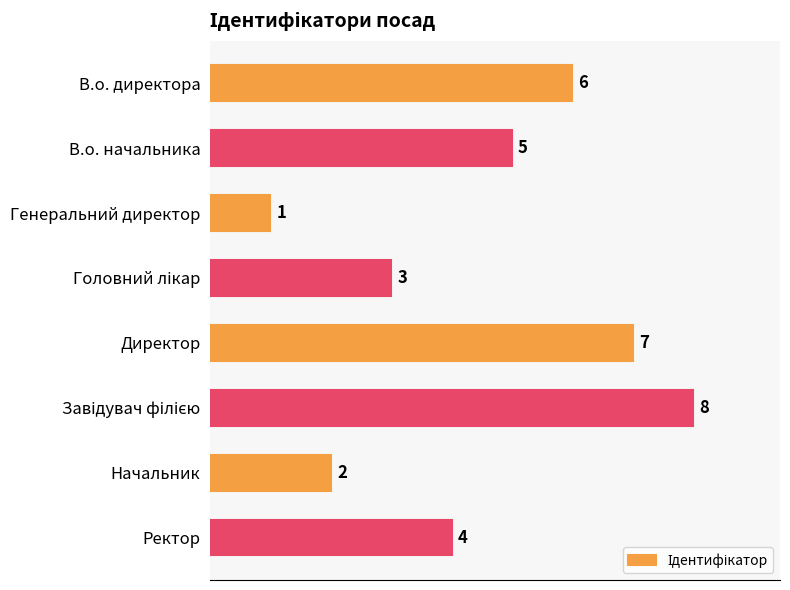

The chart shows a value of 6 at Ректор. True or false?

False